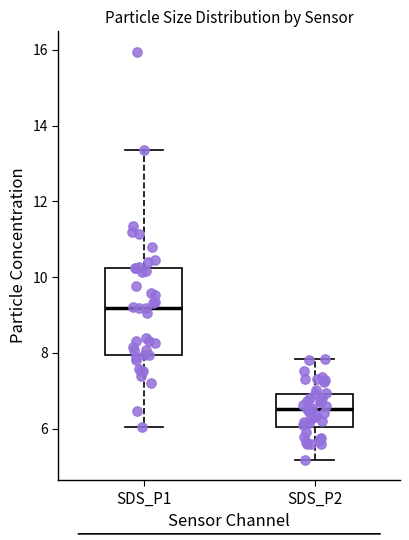

Reading left to right, transcribe this box plot: for each box, give where its median line is, the range the box spans, and where its two whiskers end, as read against the y-axis. The values are not printed on the chart, so give them approximately, as read against the axis.

SDS_P1: median 9.2, box 8.0 to 10.2, whiskers 6.0 to 13.4
SDS_P2: median 6.6, box 6.0 to 7.0, whiskers 5.2 to 7.8